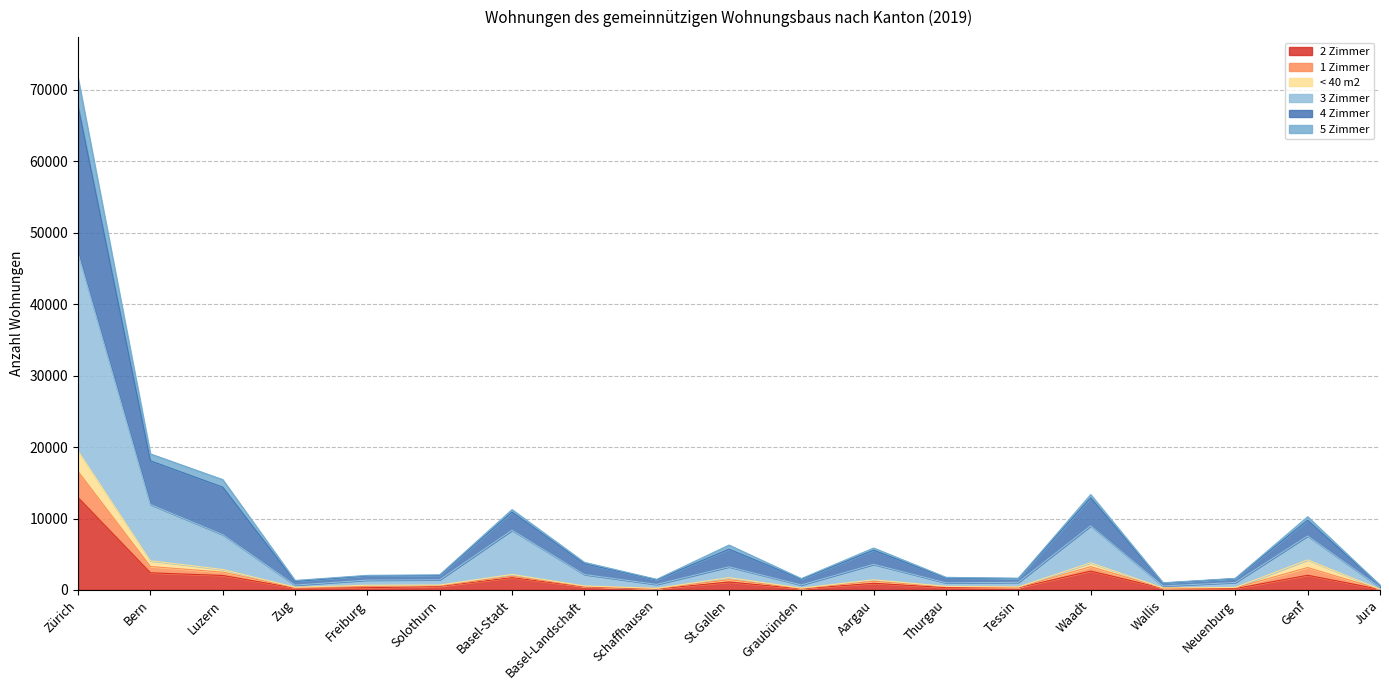

What is the maximum value shown in the chart?

71665